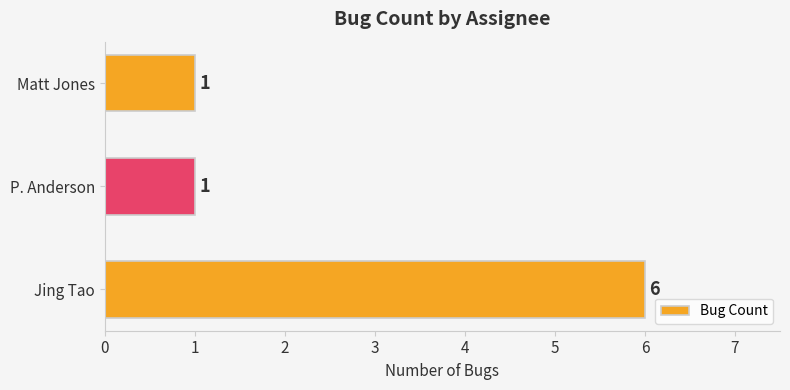

What is the smallest value displayed?

1